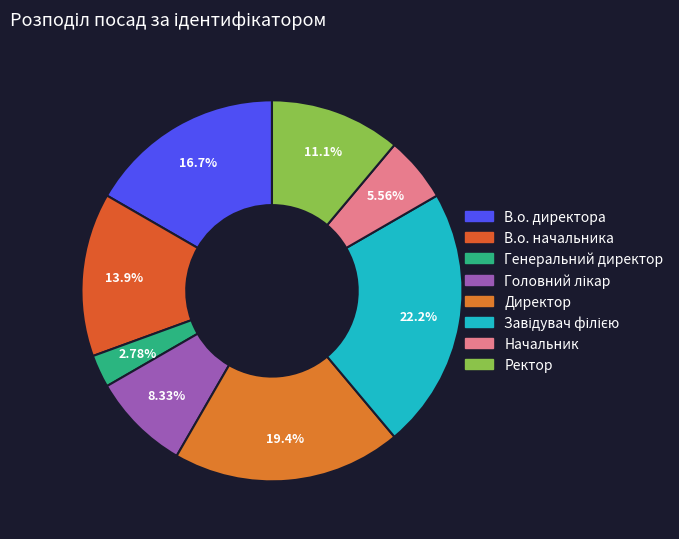

How many segments does this pie chart have?

8